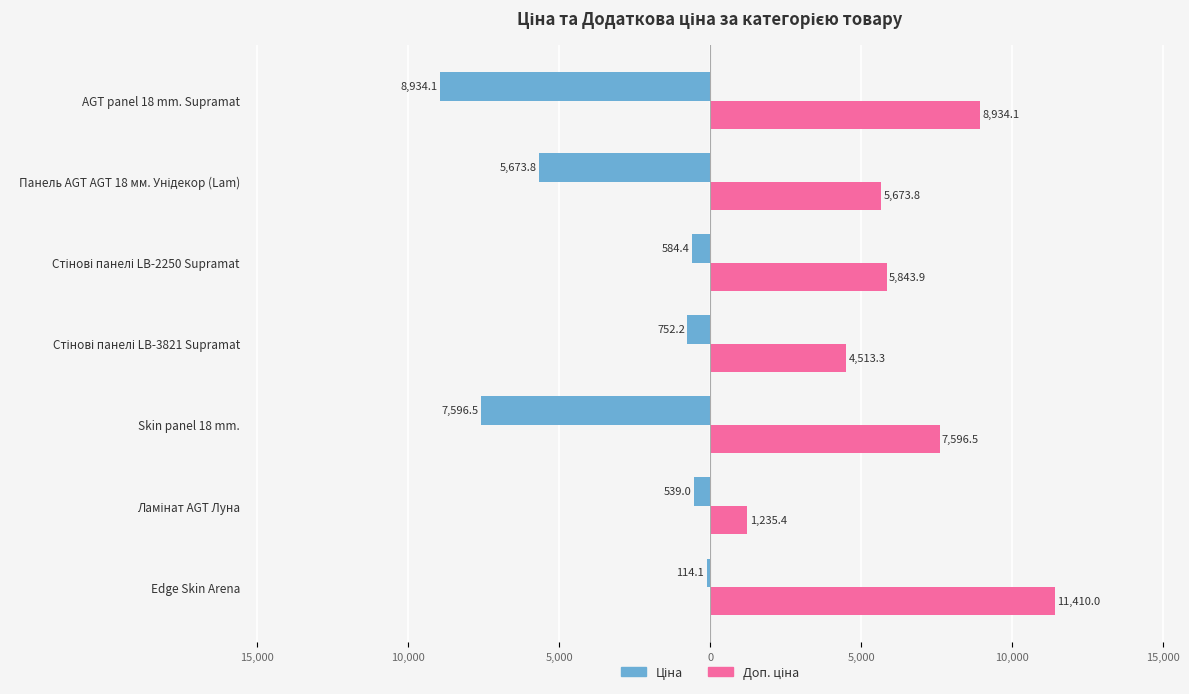

Reading left to right, transcribe all the data shown in this chart.

Ціна: -114.1	-539.0	-7596.5	-752.2	-584.4	-5673.8	-8934.1
Доп. ціна: 11410.0	1235.4	7596.5	4513.3	5843.9	5673.8	8934.1